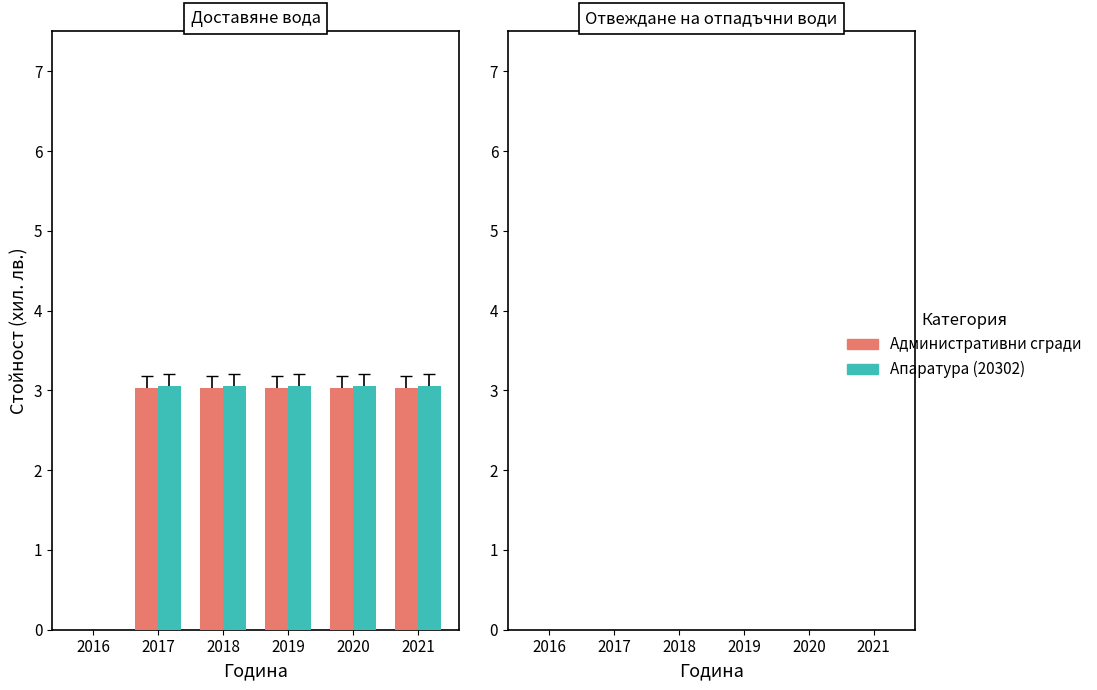

What is the sum of the Апаратура (20302) values at 2020 and 2018?

6.1